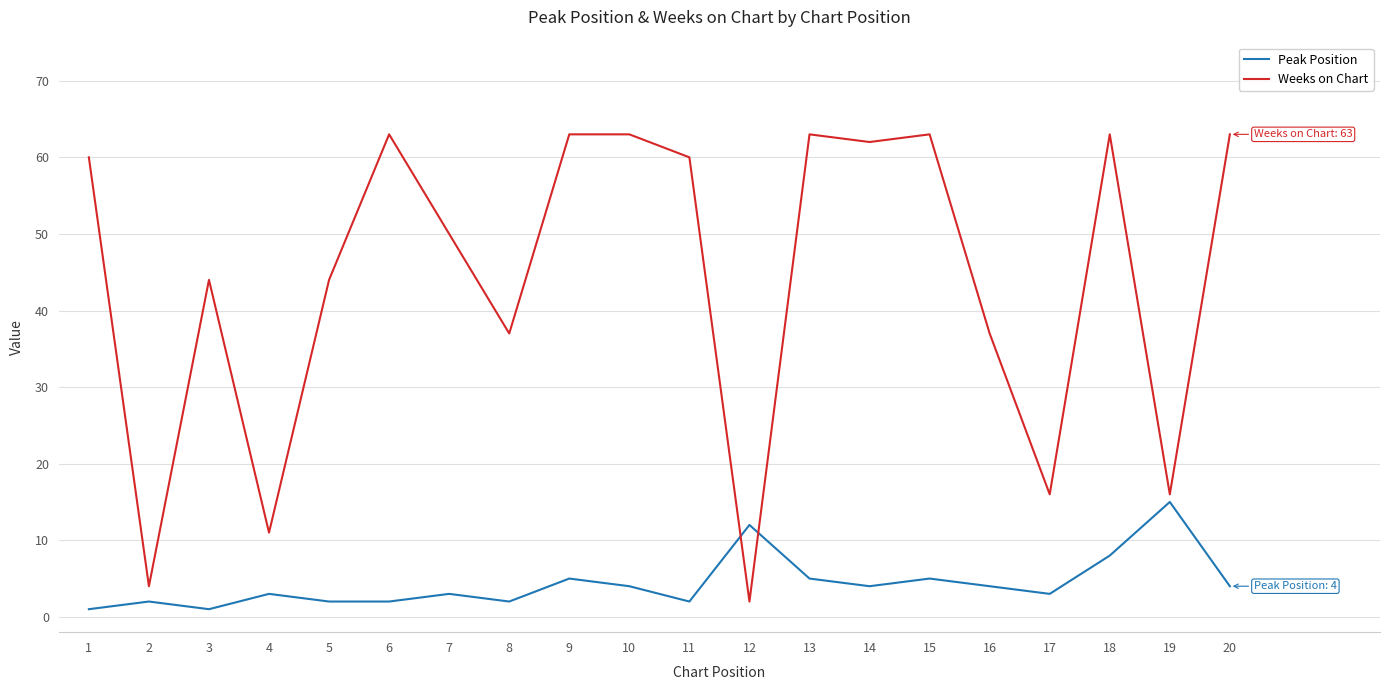

Where do Peak Position and Weeks on Chart first cross each other?

11 and 12